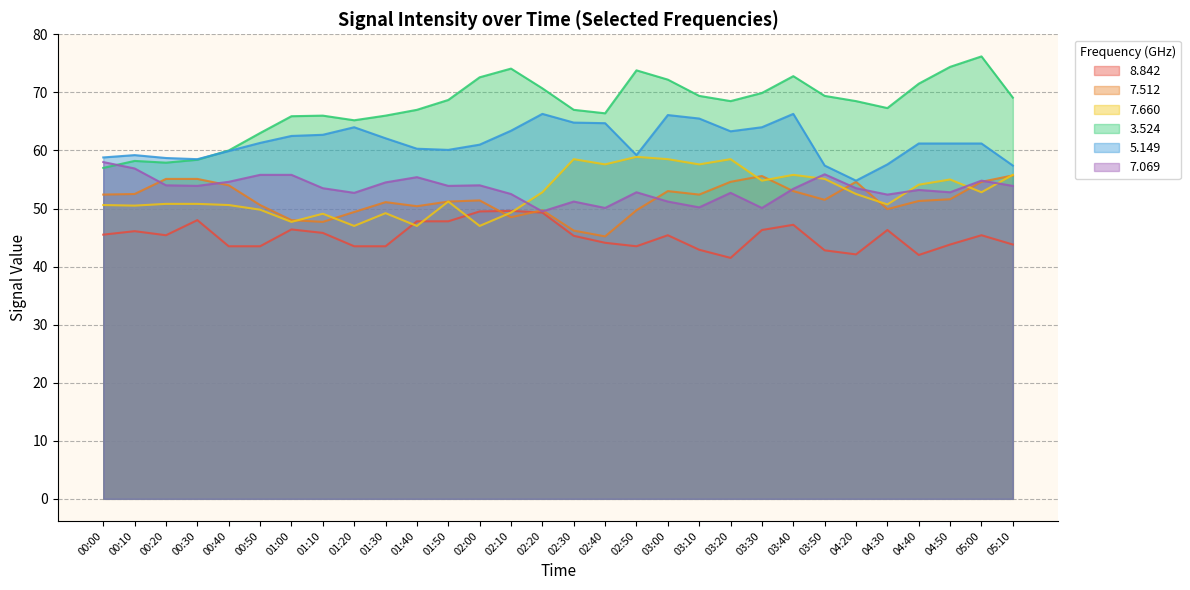

Count the number of data series in this chart.

6